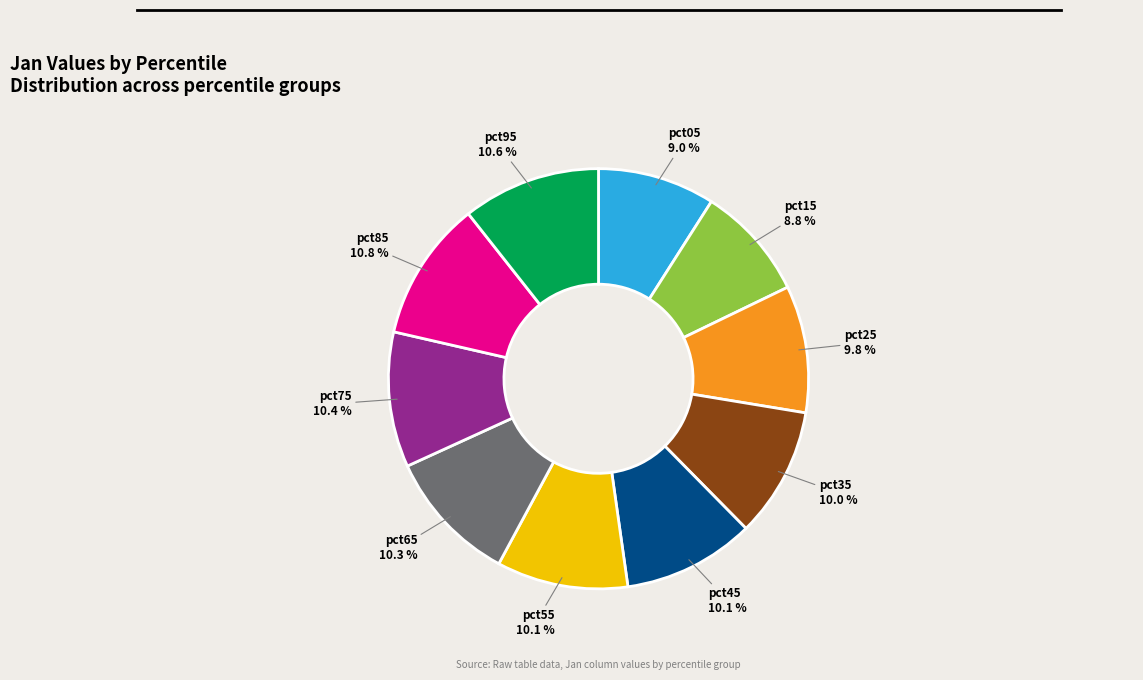

What percentage do pct55 and pct35 together represent?

20.1%